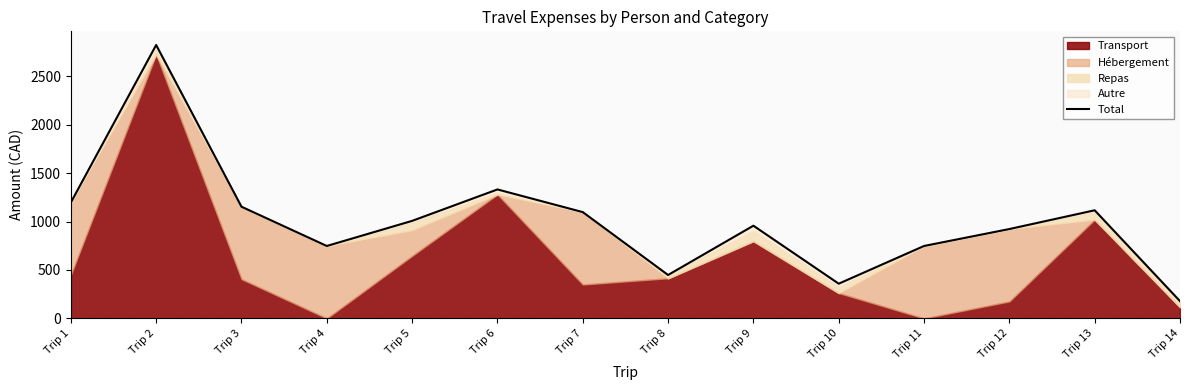

What is the greatest value displayed?

2824.6